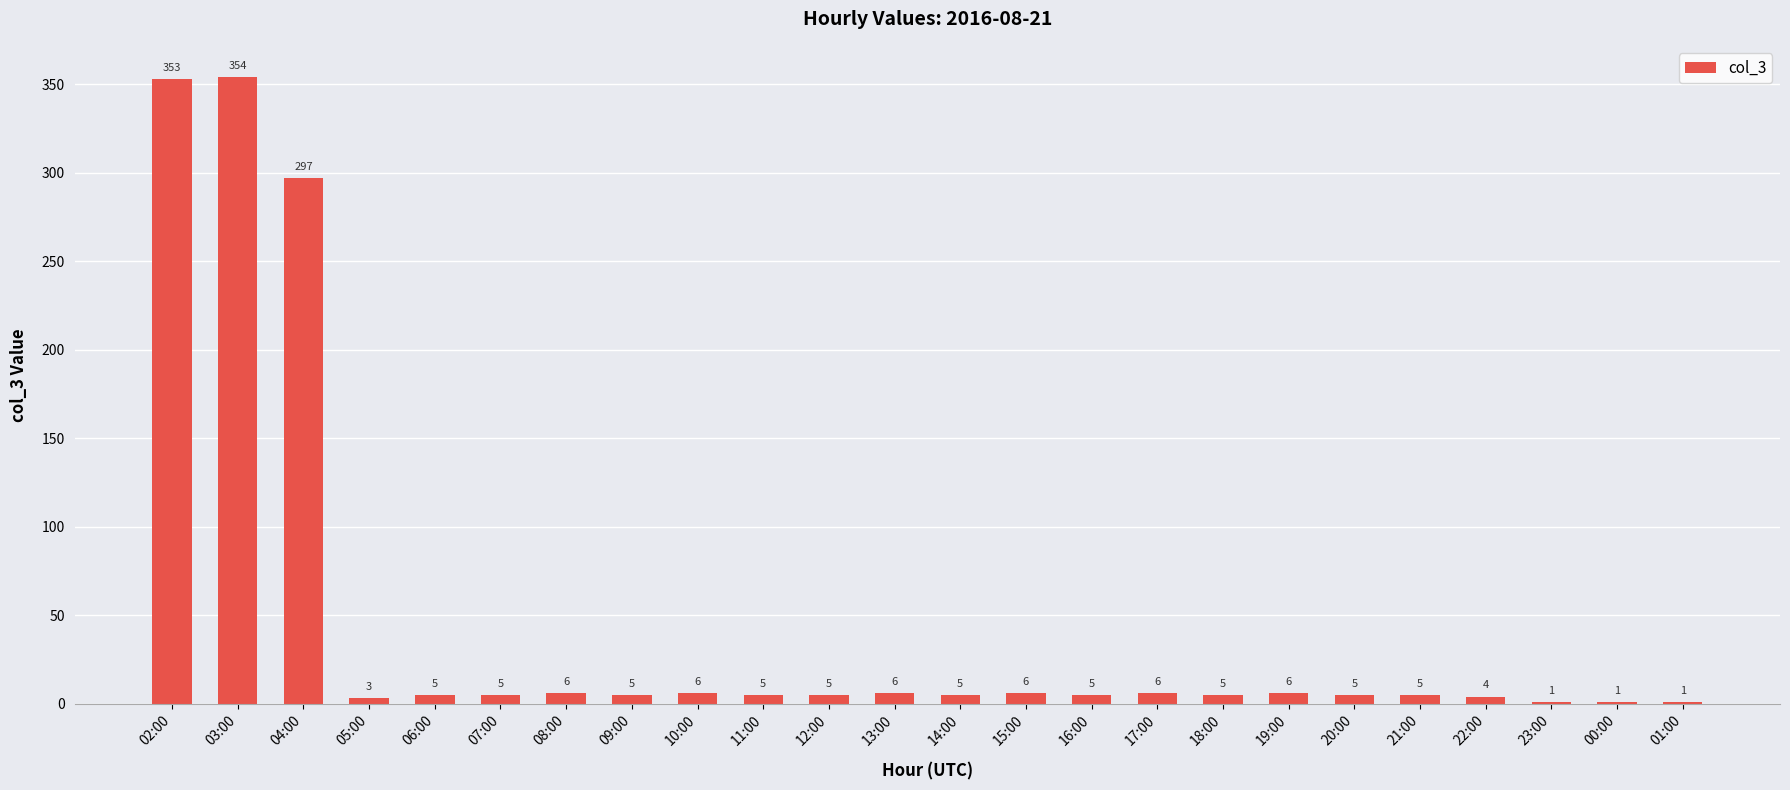

Count the number of categories in the chart.

24